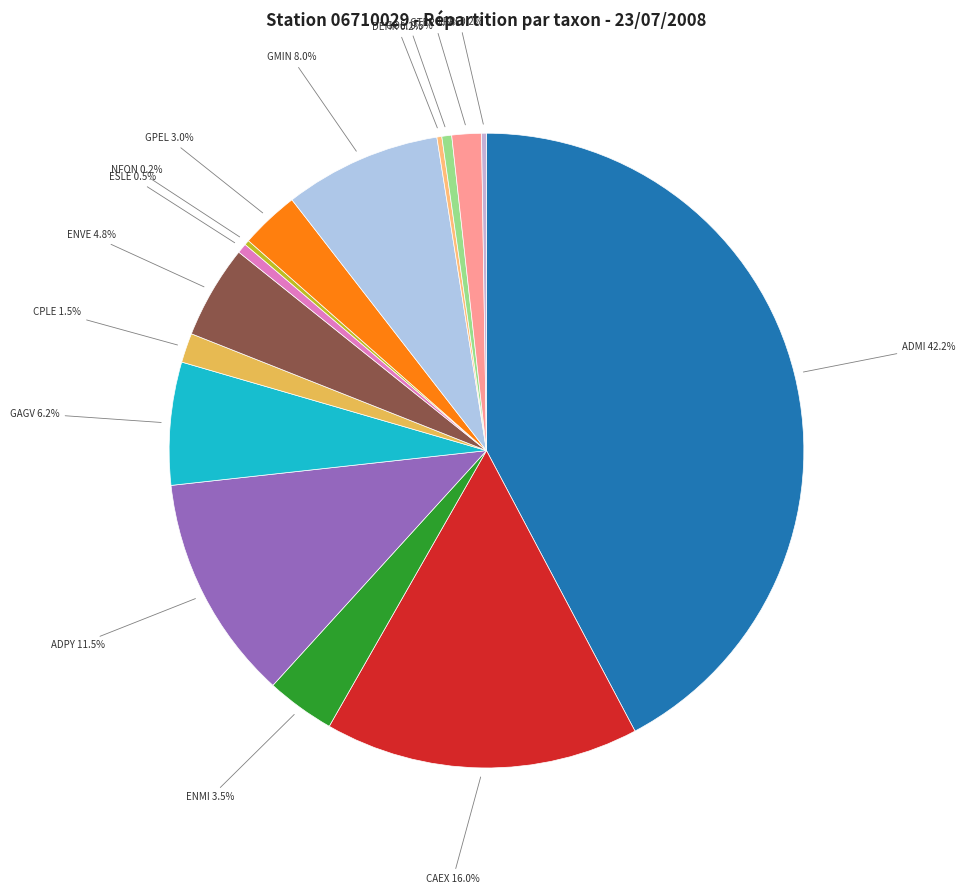

Rank the categories by value from highest to lowest.

ADMI, CAEX, ADPY, GMIN, GAGV, ENVE, ENMI, GPEL, CPLE, GTER, ESLE, GOLI, NFON, DEHR, GPRI